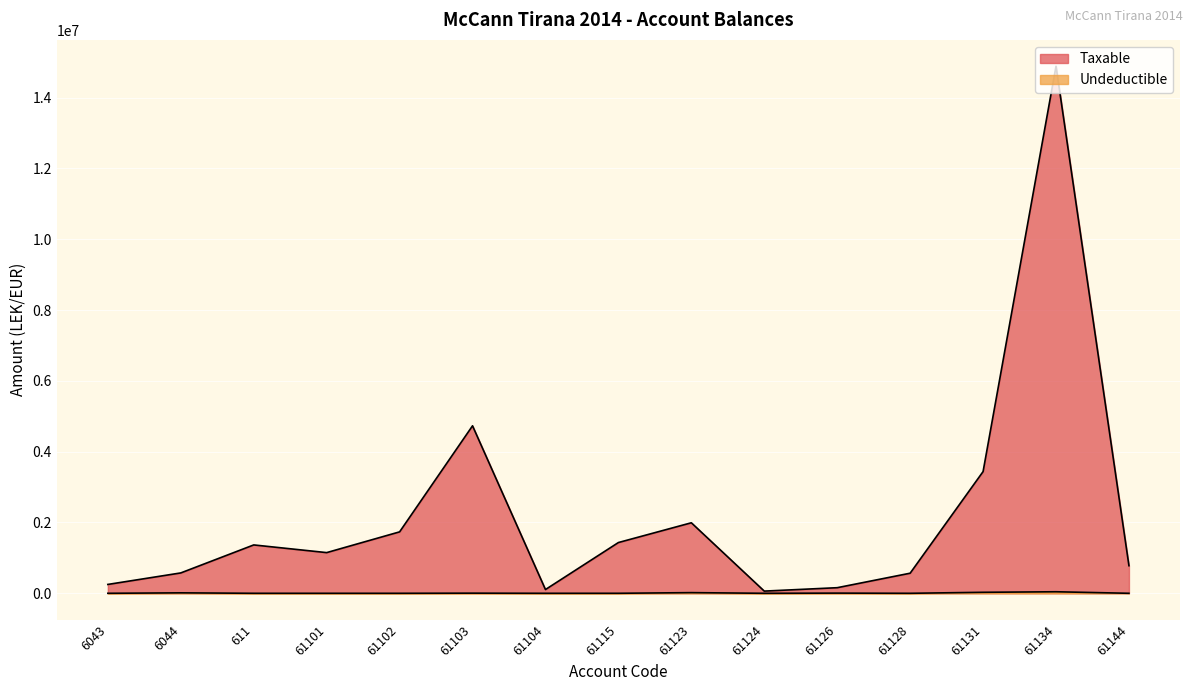

Rank the series by their maximum value, from highest to lowest.

Taxable, Undeductible